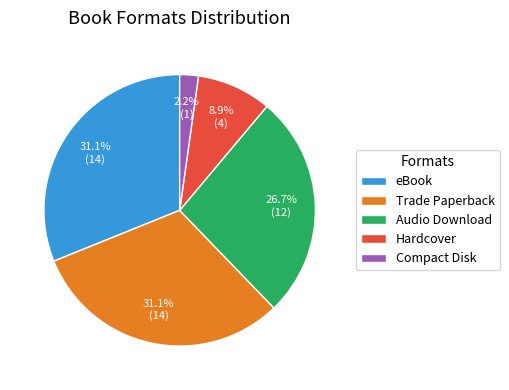

What is the smallest slice in the pie chart?

Compact Disk